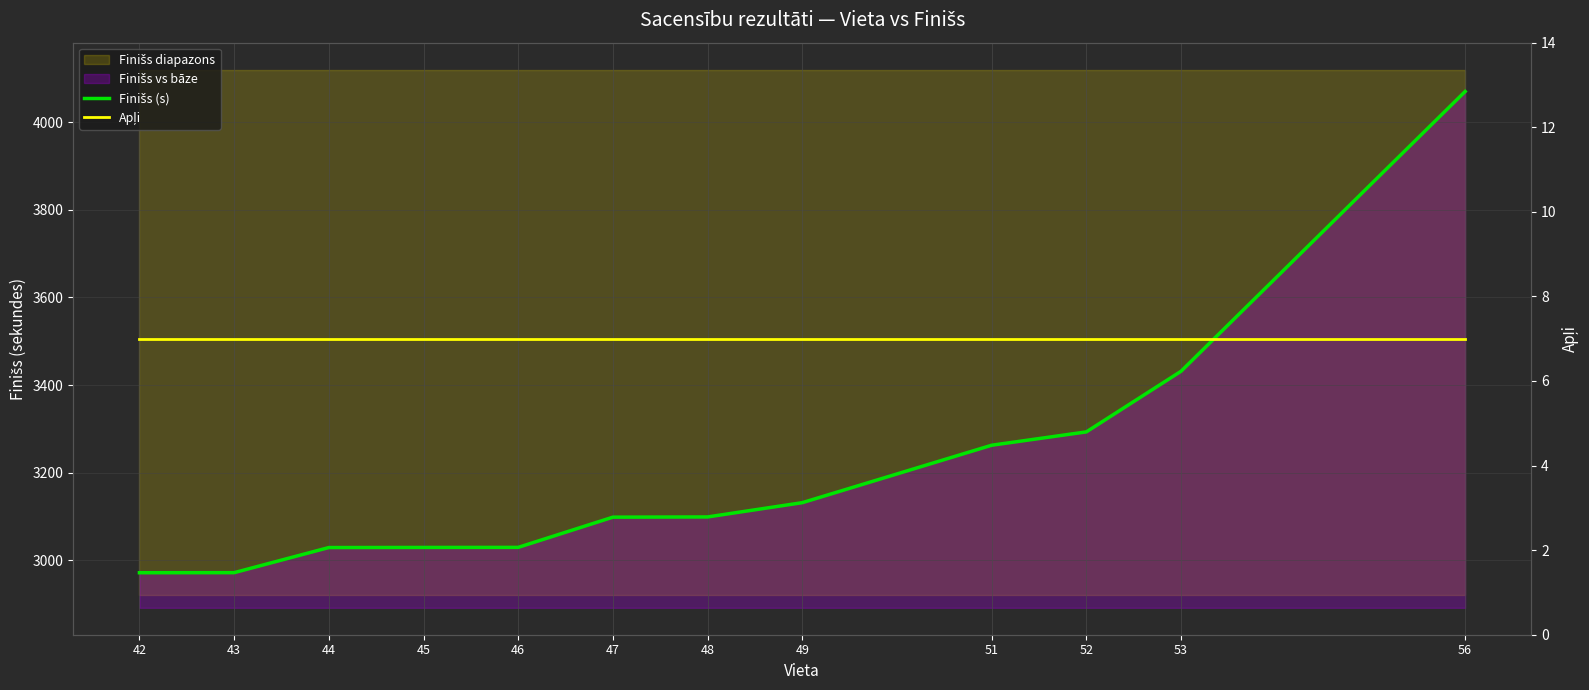

Is the value of Apļi at 56 greater than the value of Finišs (s) at 44?

No